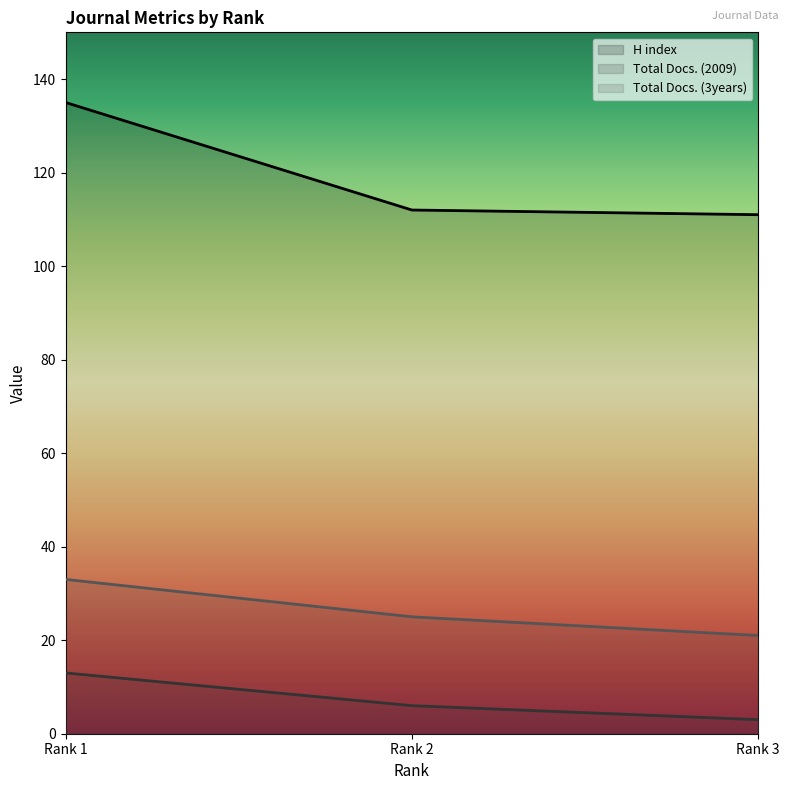

At how many categories does at least one series exceed 82?

3